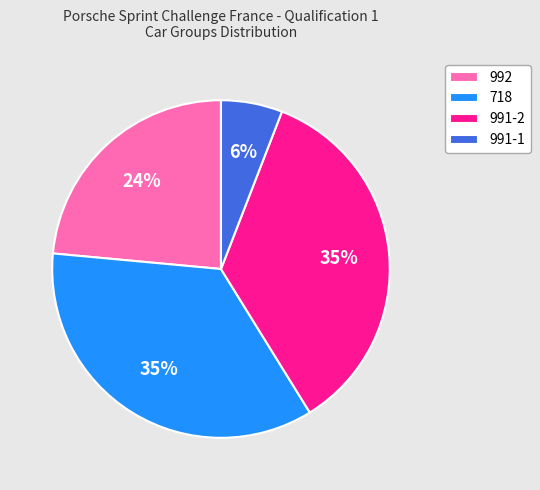

Between 991-1 and 991-2, which is larger?

991-2